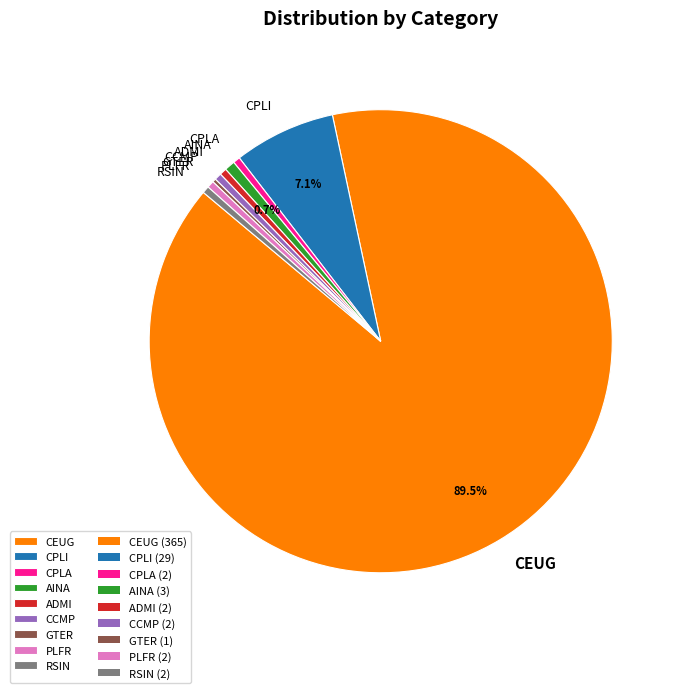

Does CEUG represent more than half of the total?

Yes